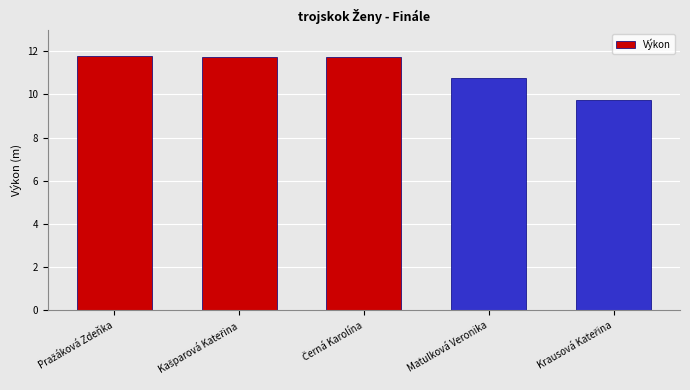

What is the value of the 3rd bar from the left?

11.7